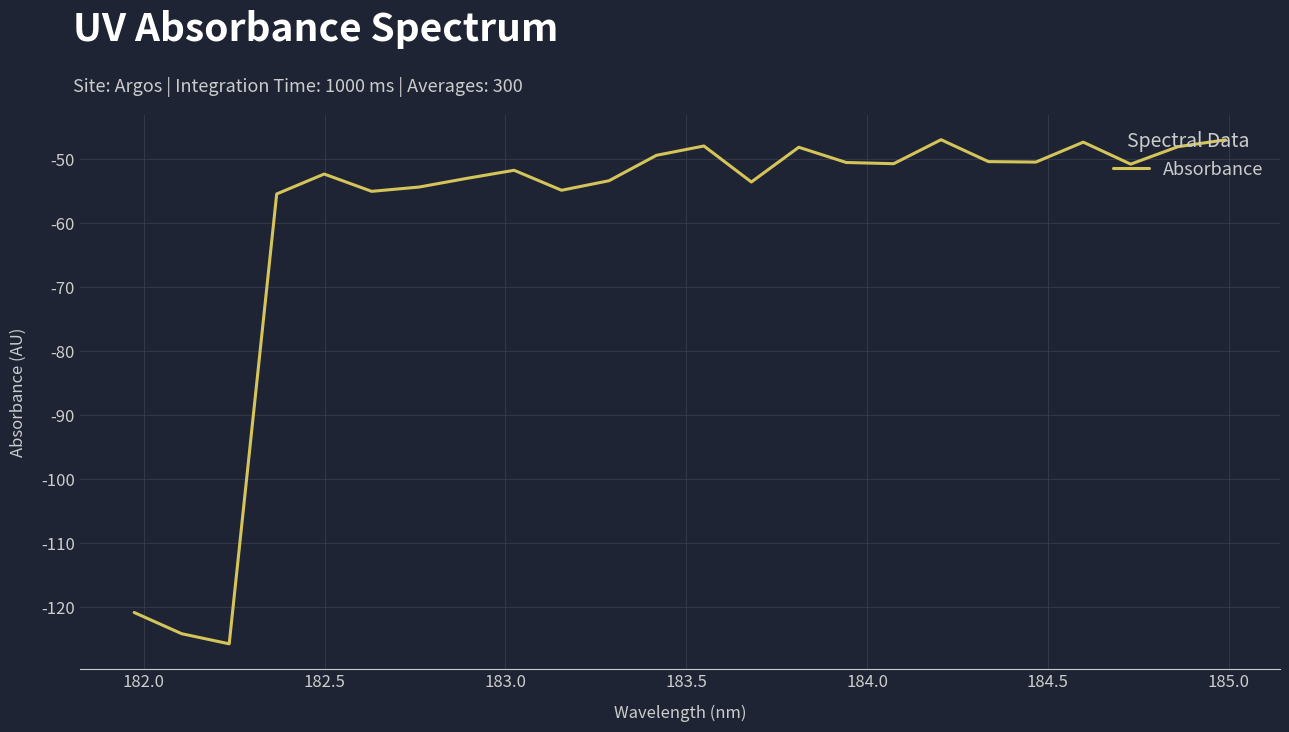

What is the difference between the maximum and minimum values?

78.8